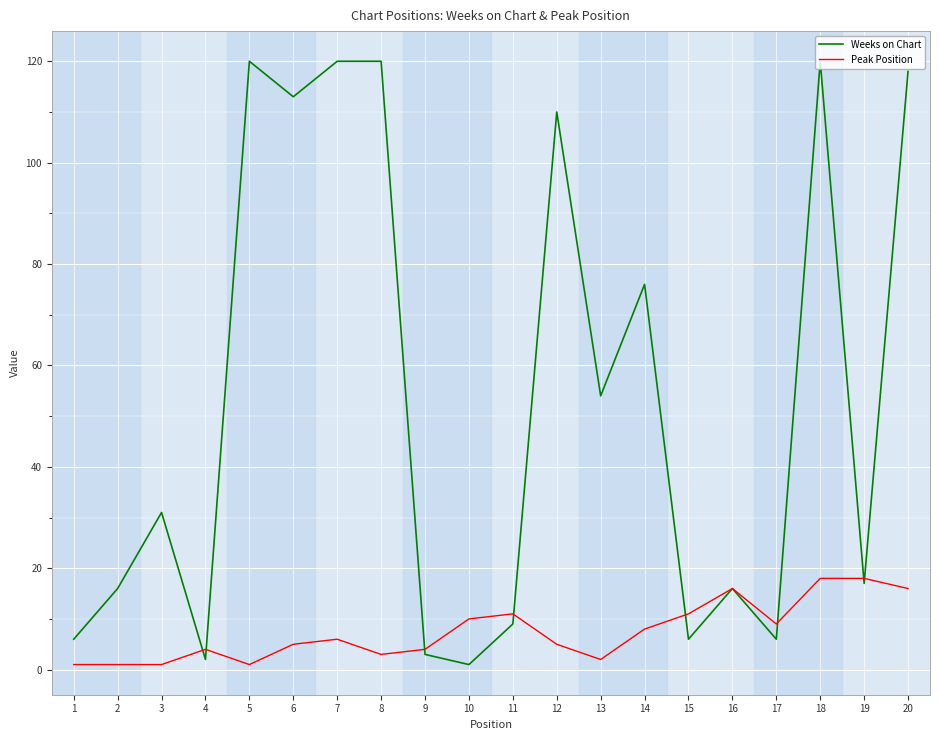

Reading left to right, extract all data points from this chart.

Weeks on Chart: 1=6	2=16	3=31	4=2	5=120	6=113	7=120	8=120	9=3	10=1	11=9	12=110	13=54	14=76	15=6	16=16	17=6	18=120	19=17	20=118
Peak Position: 1=1	2=1	3=1	4=4	5=1	6=5	7=6	8=3	9=4	10=10	11=11	12=5	13=2	14=8	15=11	16=16	17=9	18=18	19=18	20=16